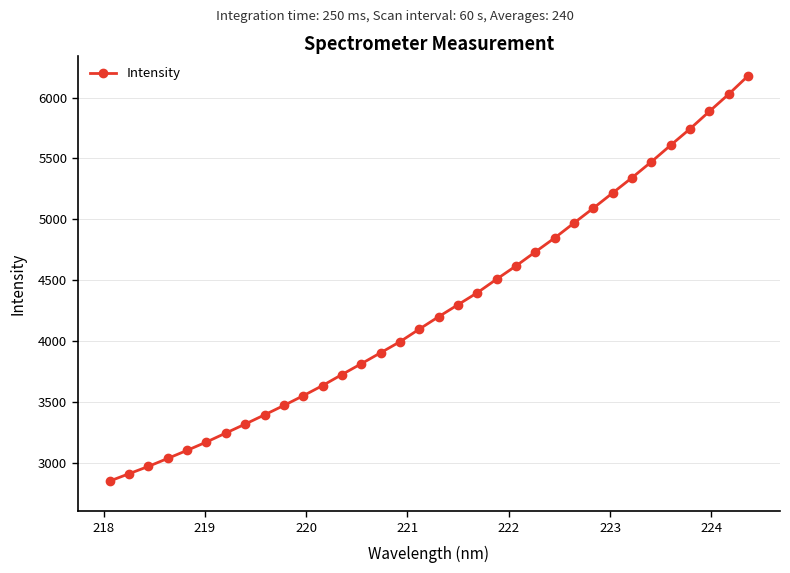

Does the chart have visible grid lines?

Yes